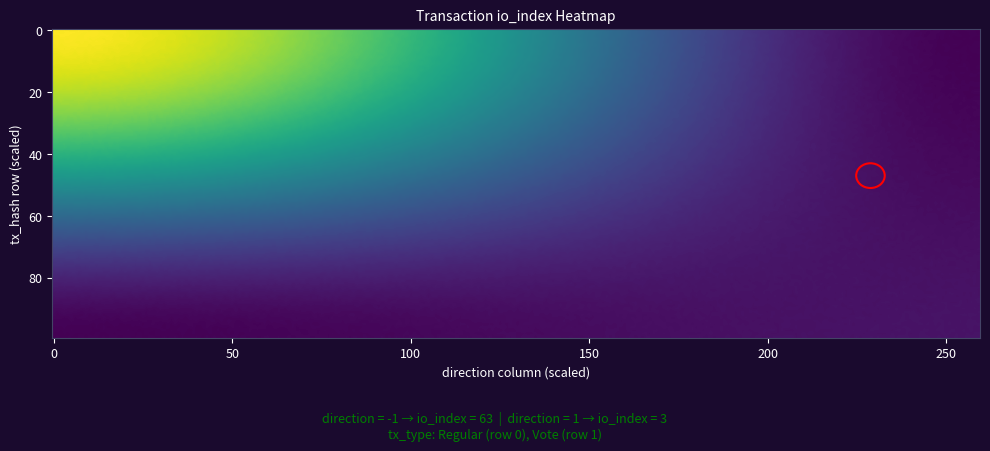

Reading right to left, extract all data points from this chart.

9dc79e9bd5b0f5a0bfaaa9b1a75b24b2a8ca3dd: 63	-1
0028ec0e2eced8ede898164afc4cd40105bd2ea: 3	1